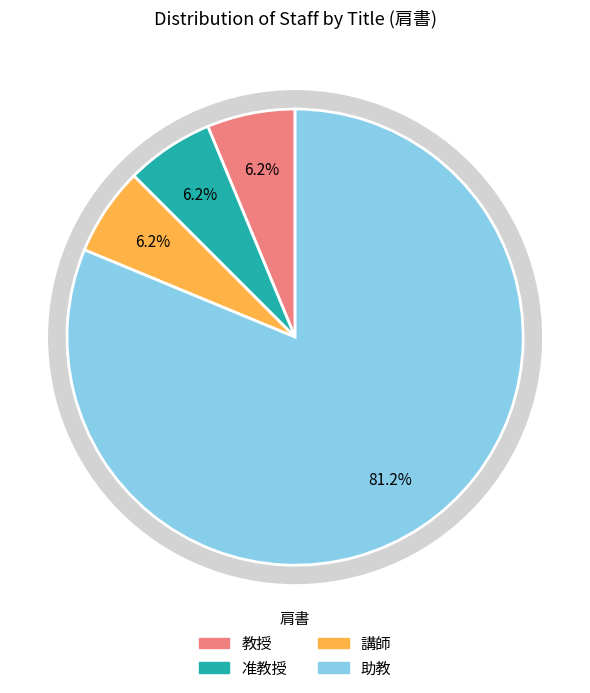

Is the sum of 教授 and 准教授 greater than half?

No